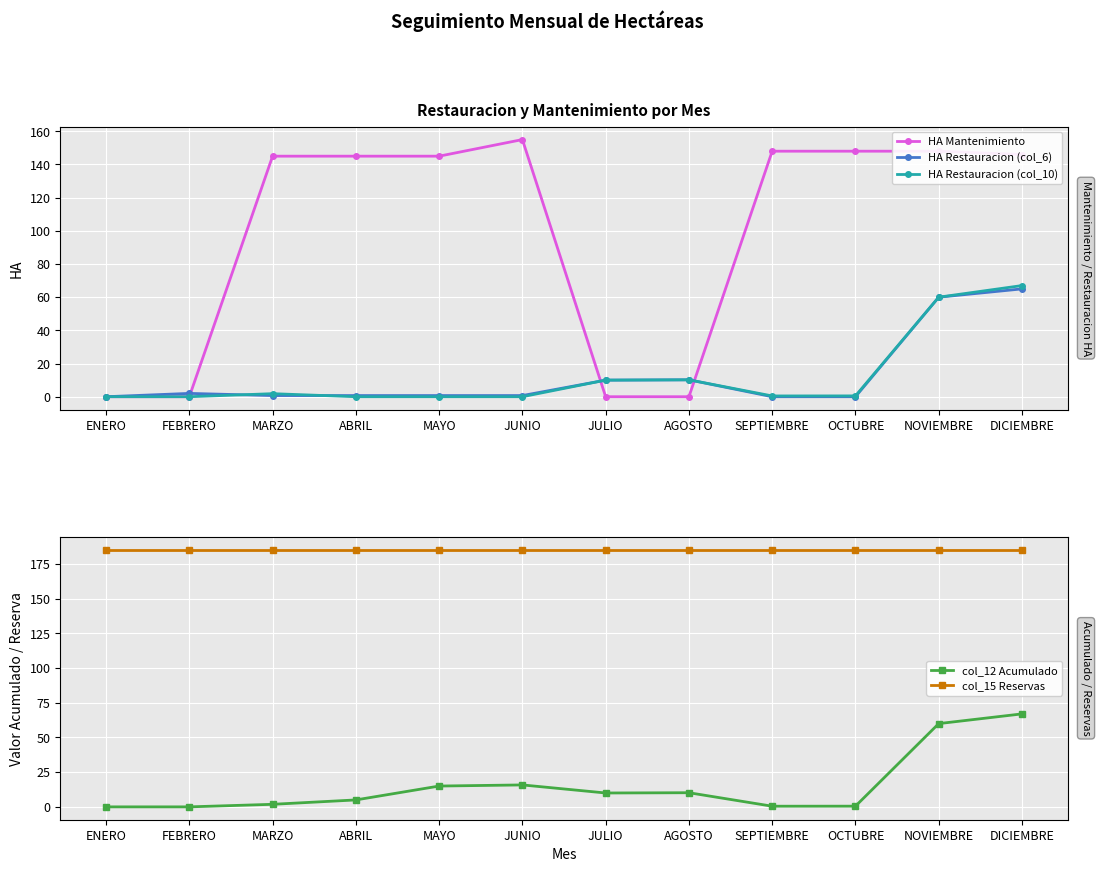

After their last crossing, which series has the higher values: col_12 Acumulado or HA Restauracion (col_6)?

col_12 Acumulado